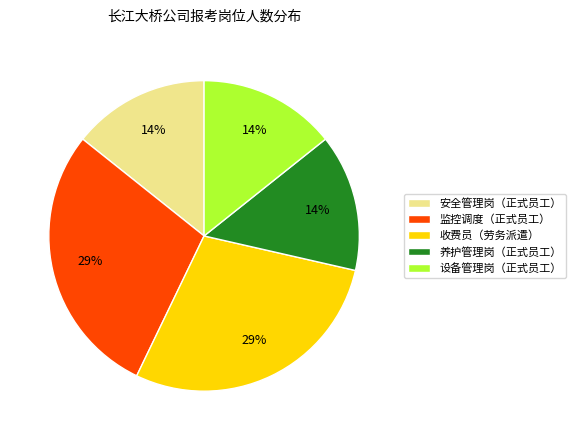

Is the sum of 安全管理岗（正式员工） and 监控调度（正式员工） greater than half?

No